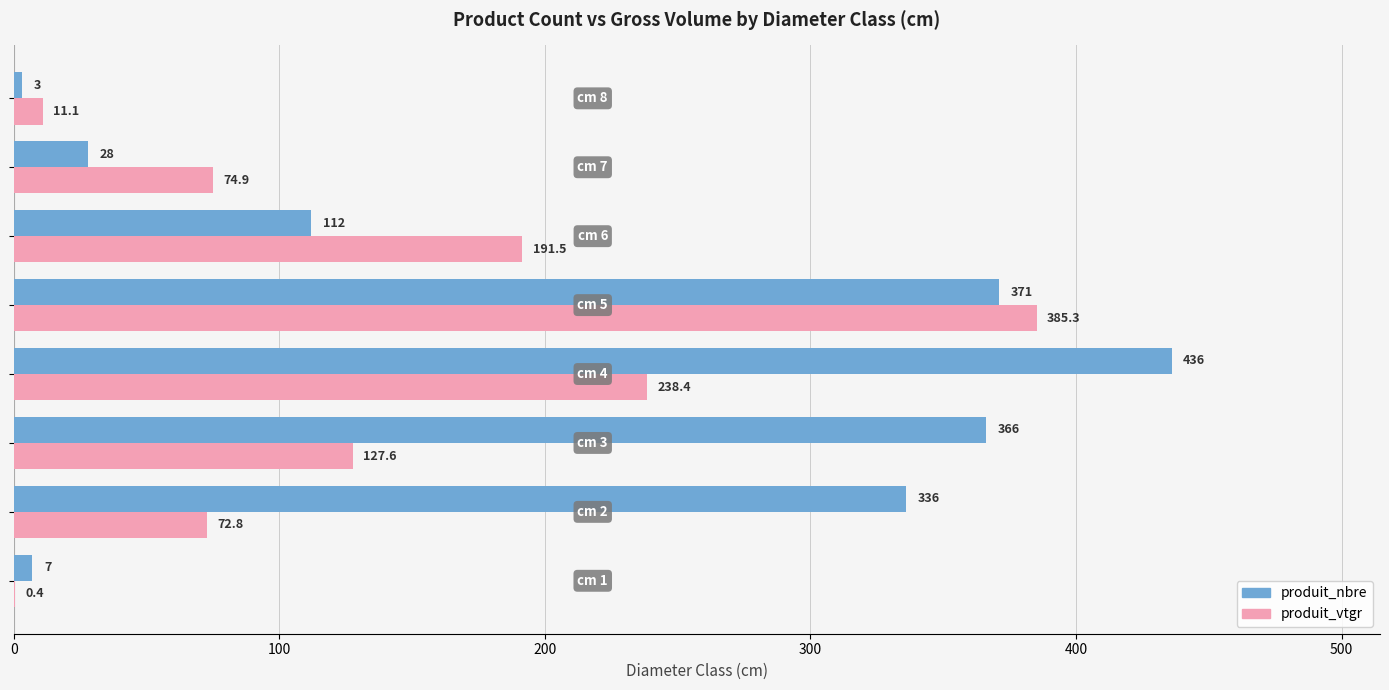

Which series has the largest total across all categories?

produit_nbre